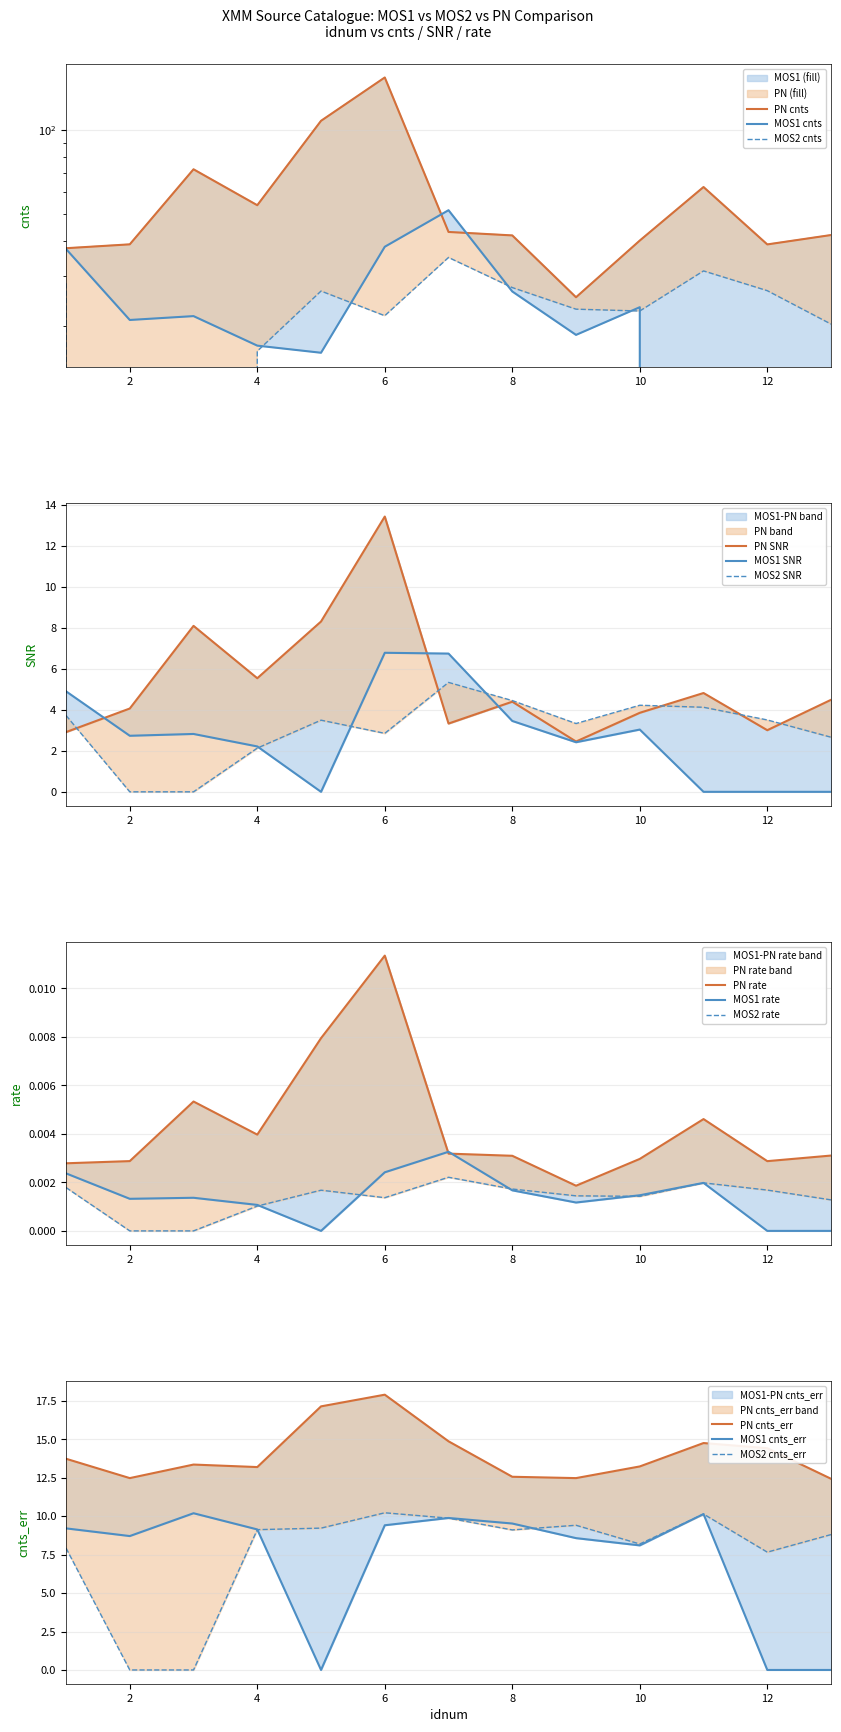

Which category has the highest value in the cnts_mos1 series?

7